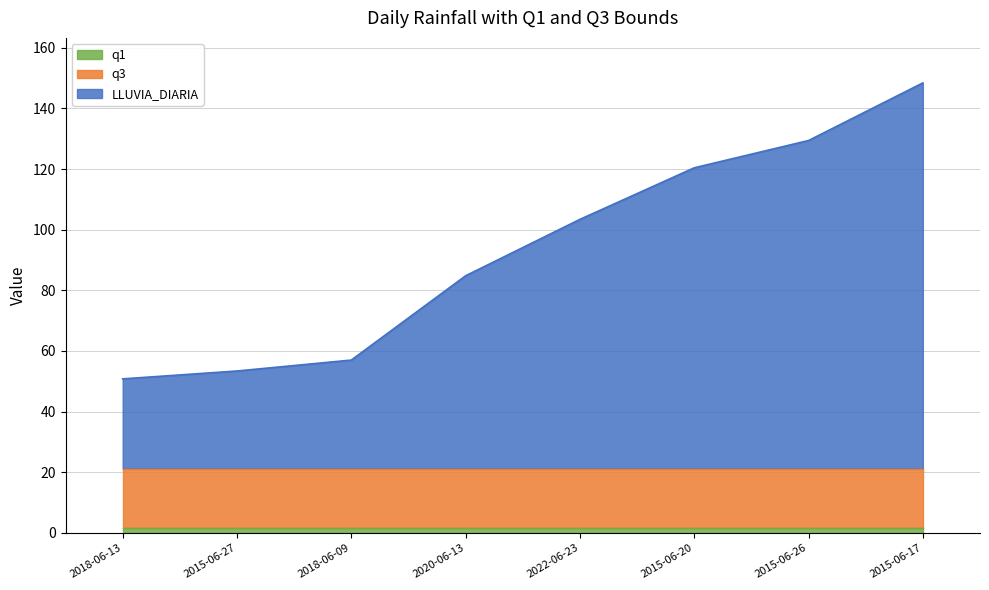

What position from the right is 2015-06-27?

7